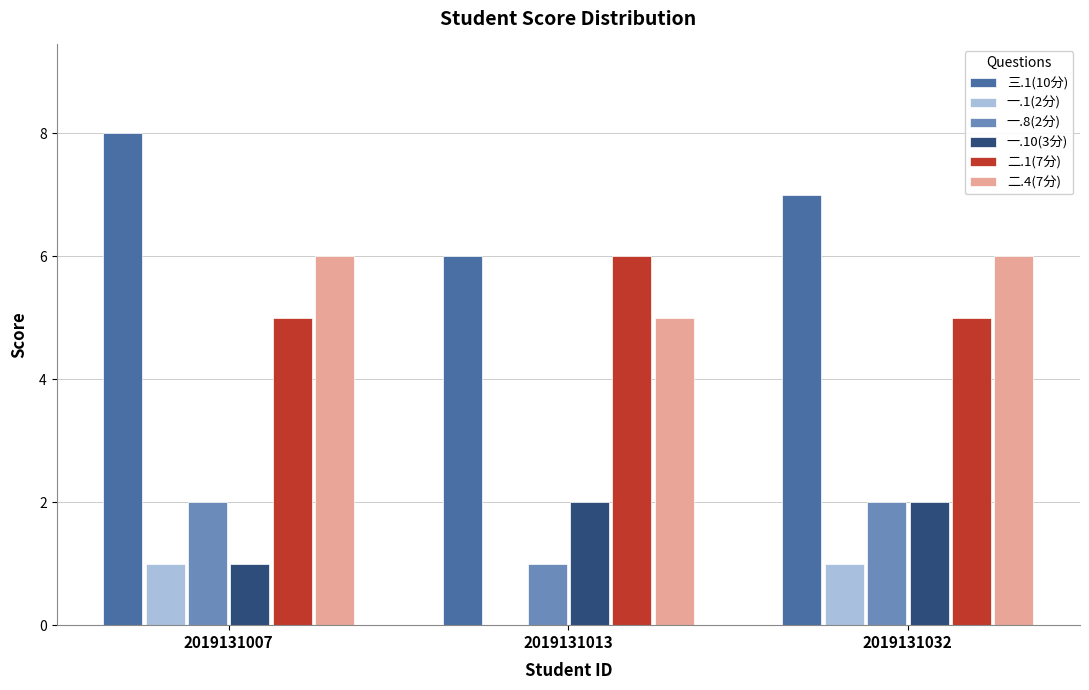

Which label corresponds to the largest value in the chart?

2019131007